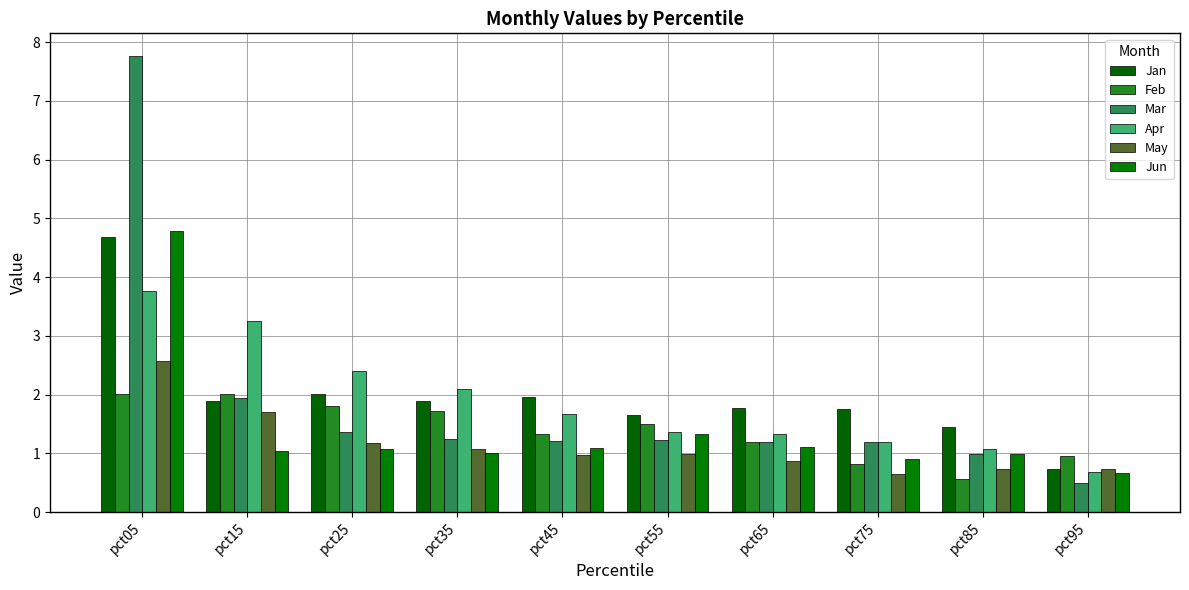

What is the sum of the Apr values at pct25 and pct05?

6.2